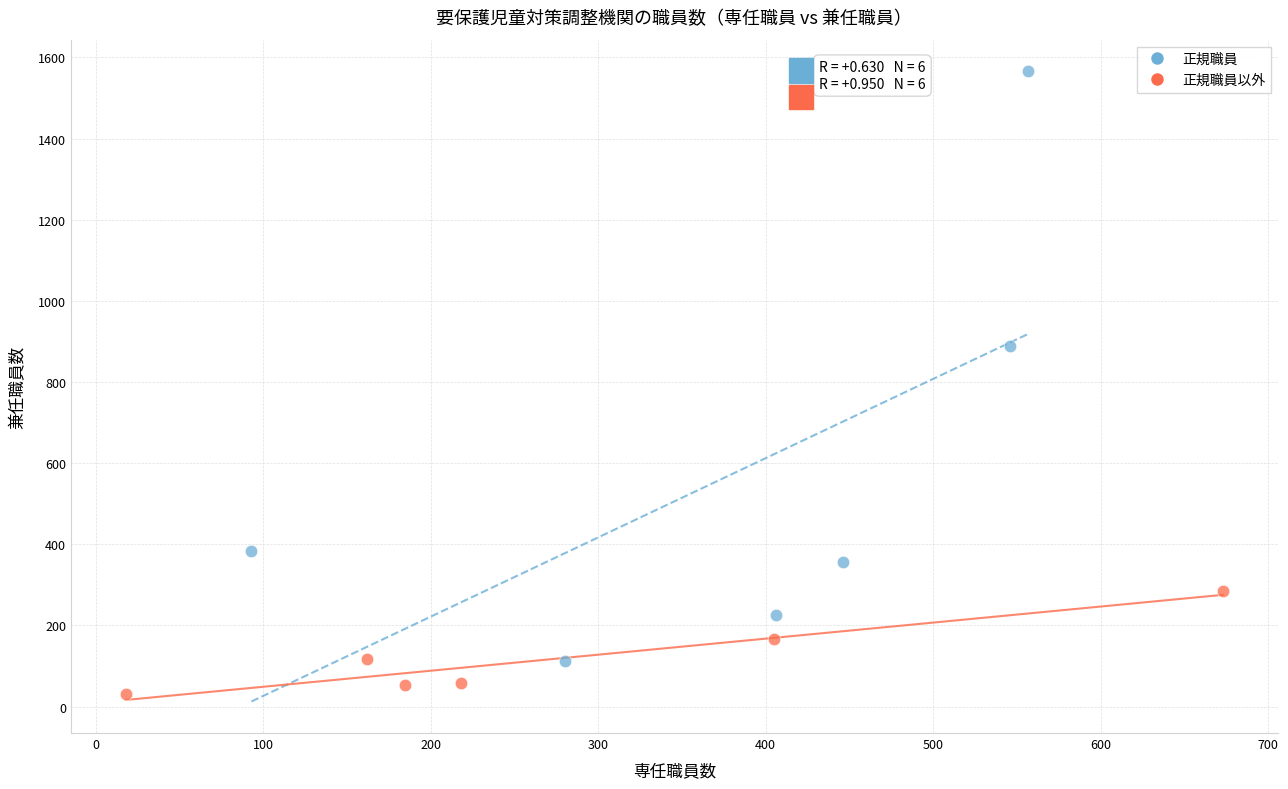

Which series has the widest spread of Y values?

正規職員